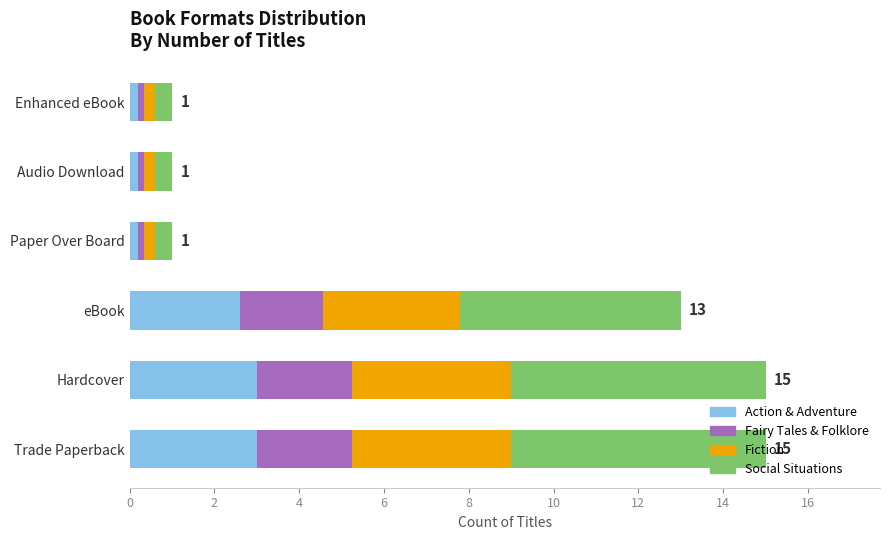

Is it true that Action & Adventure equals 3.8 at eBook?

False